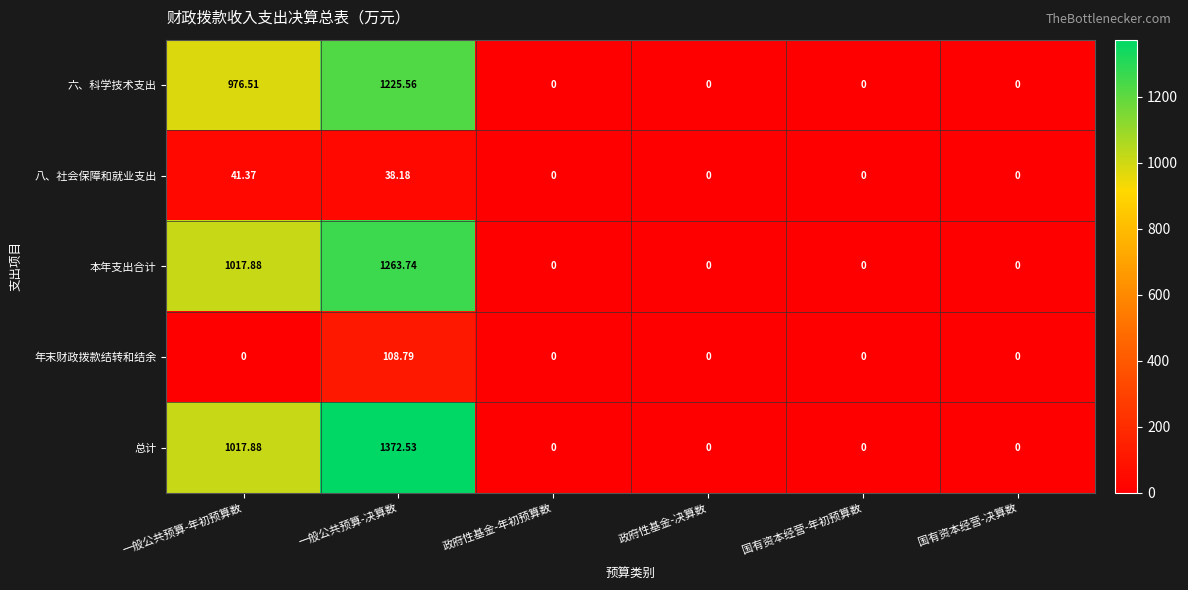

Count the number of data series in this chart.

5